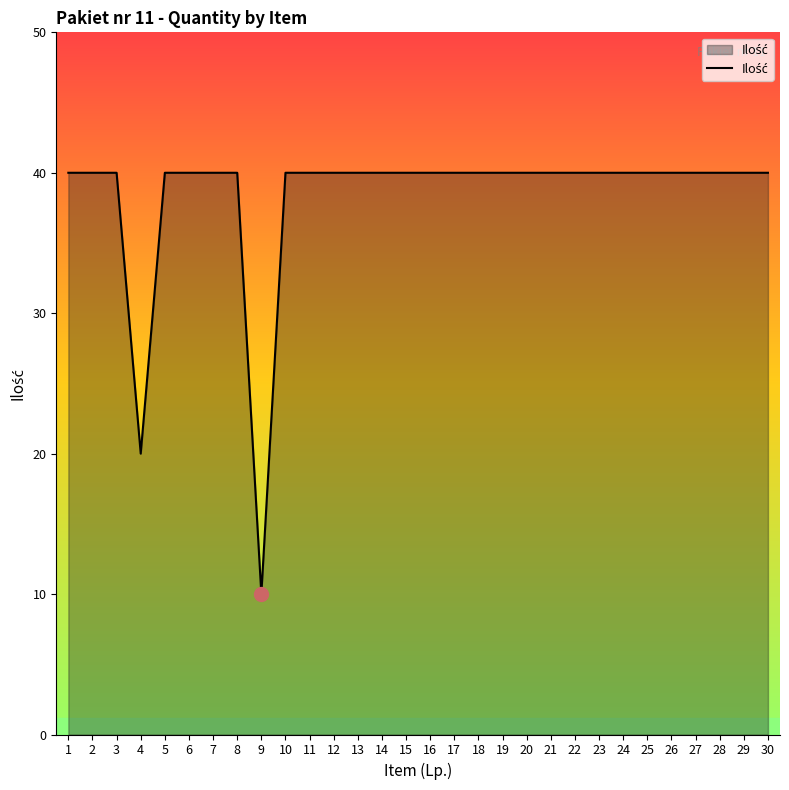

Which label corresponds to the smallest value in the chart?

9